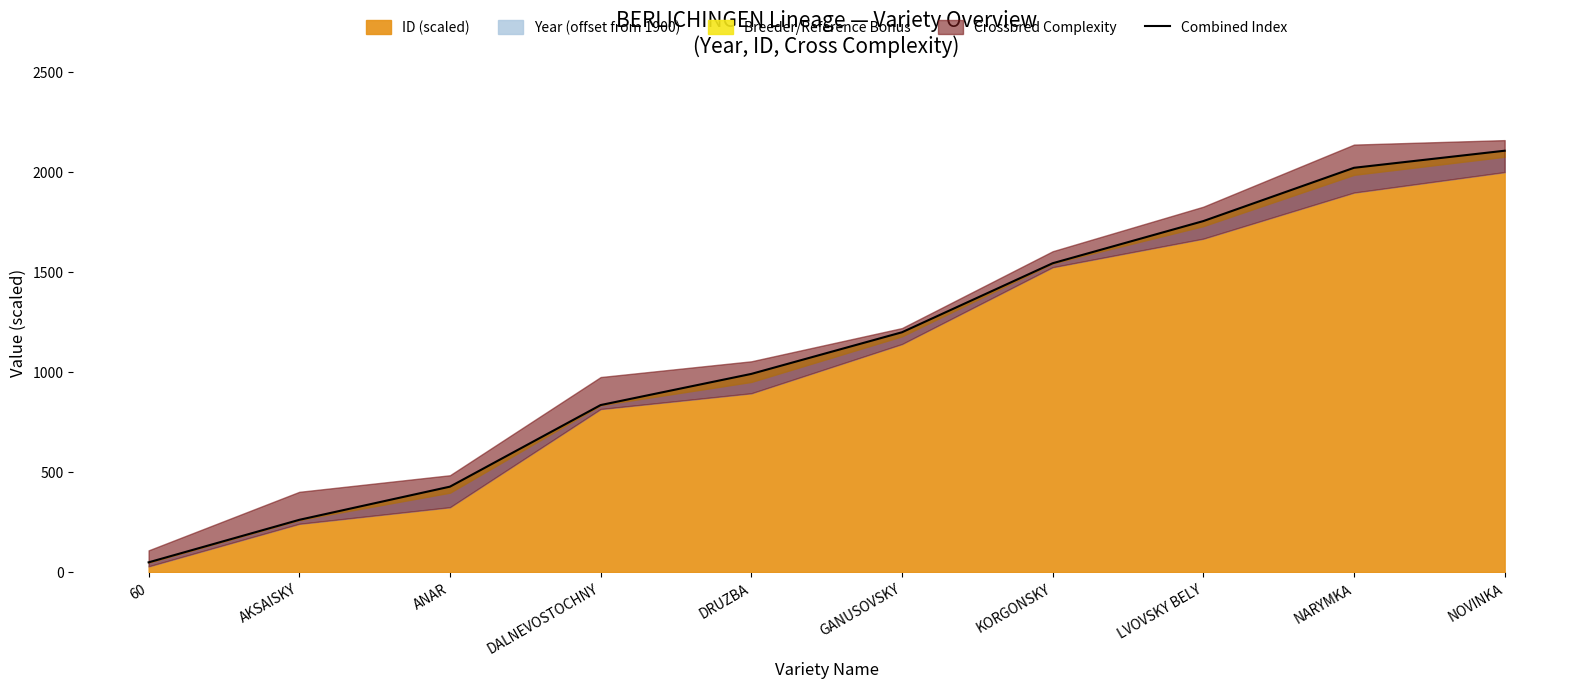

Count the number of values greater than 1199.

5